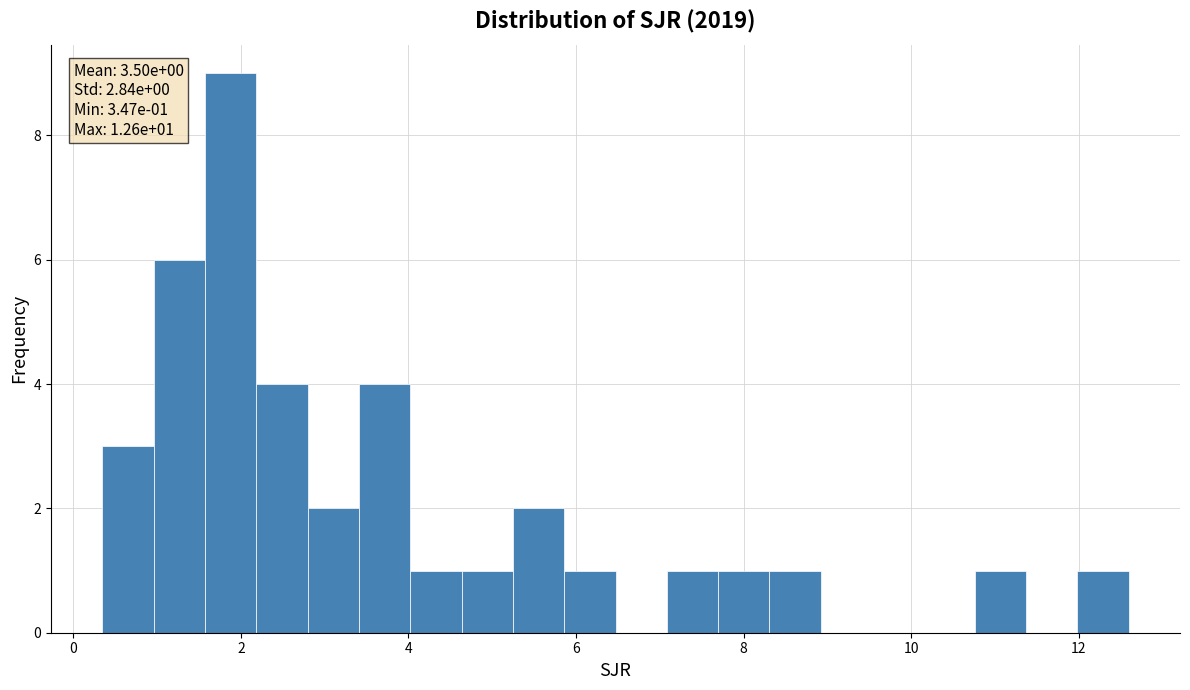

Around what value on the x-axis is the tallest bar? Give the approximate position of its centre, as read against the axis.

1.8